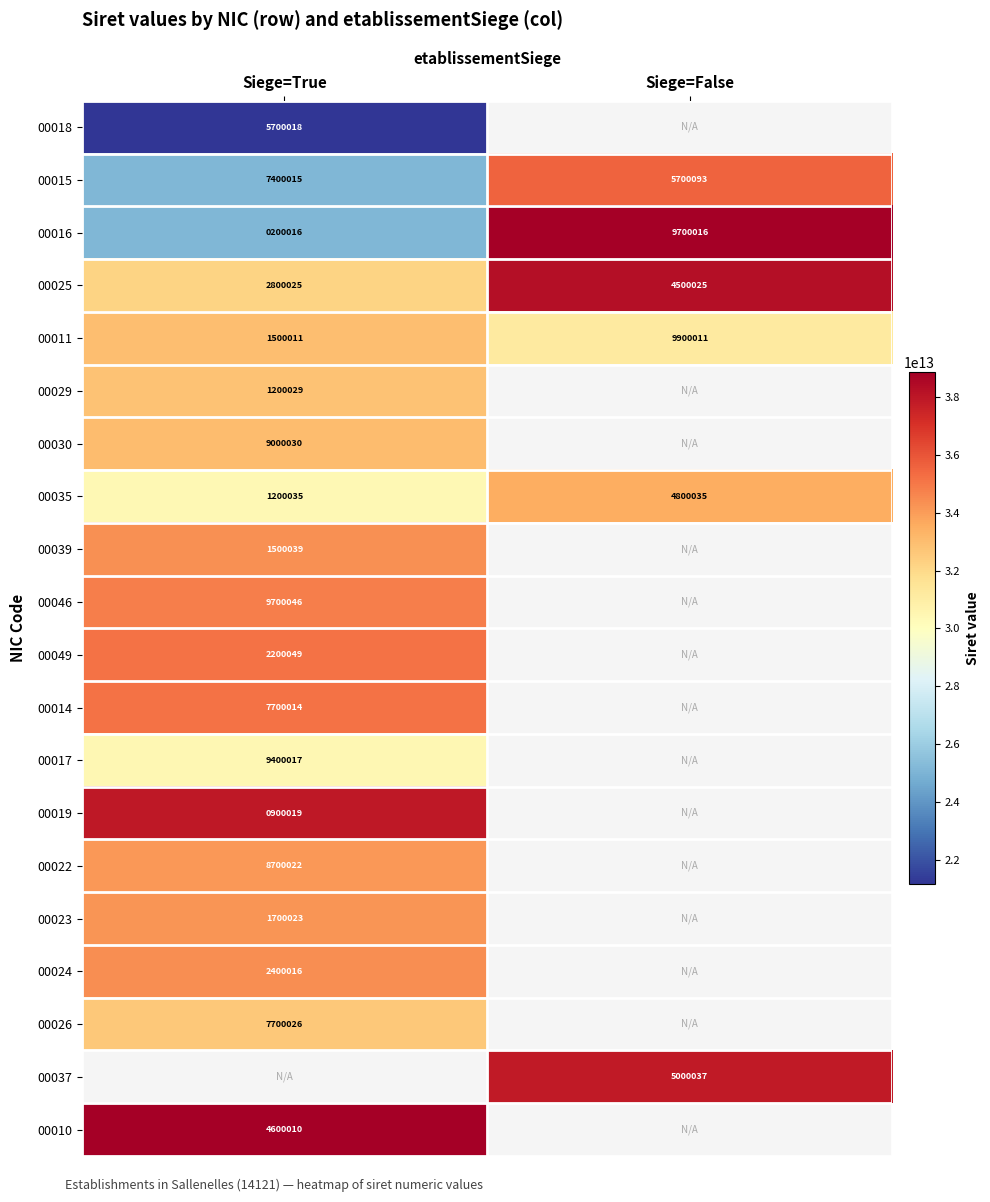

Which has a higher value, Siege=True or Siege=False?

Siege=False